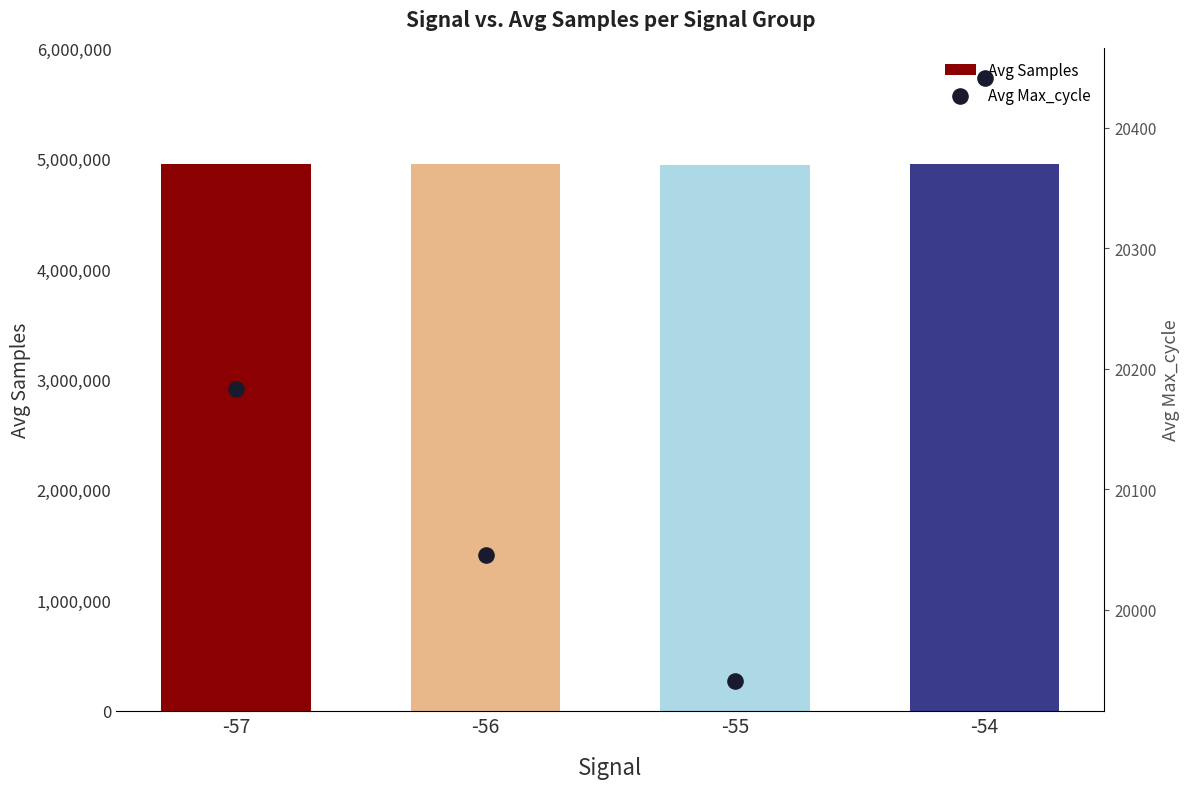

At which category is the sum across all series the highest?

-54